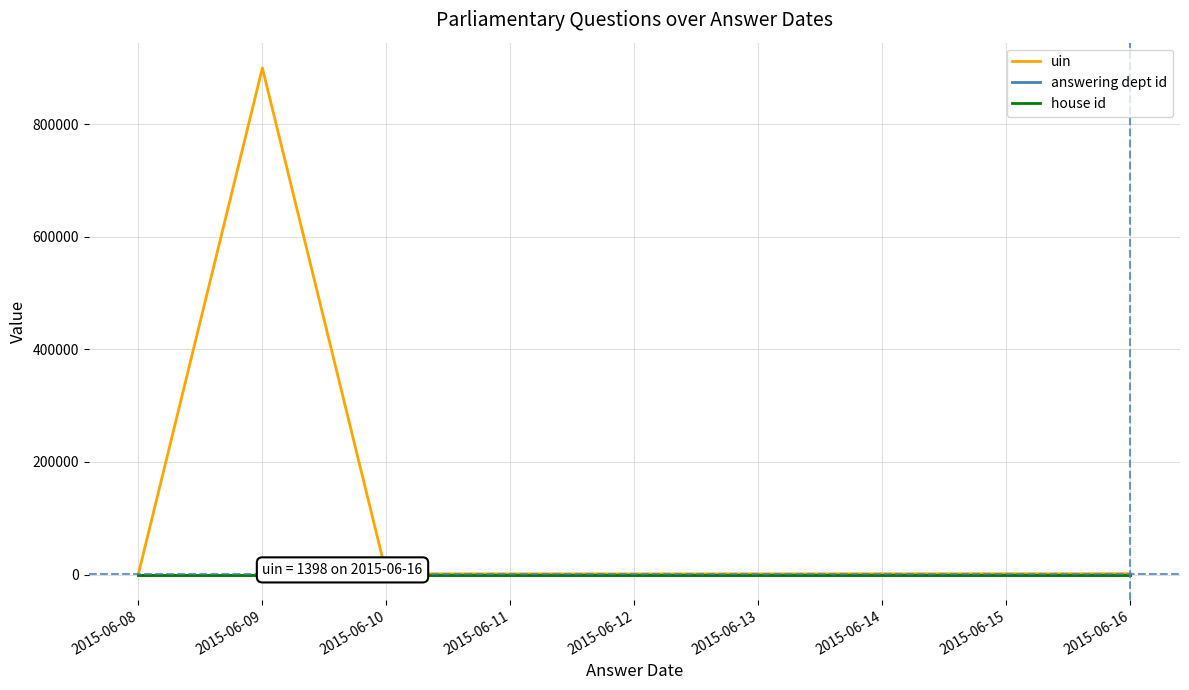

At which category is the sum across all series the highest?

2015-06-09